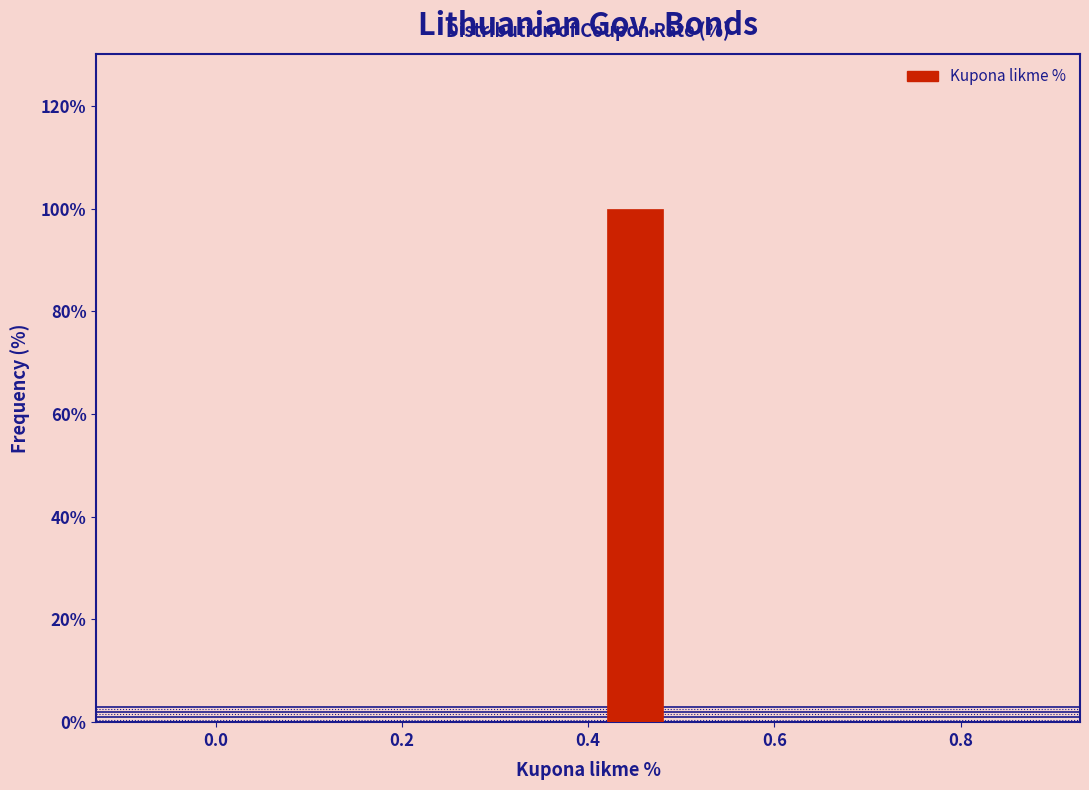

Reading left to right, transcribe this chart: for each bar, give the range it covers on the x-axis and its height. The values are not printed on the chart, so give them approximately, as read against the axis.

-0.1 to 0.0: 0
0.0 to 0.1: 0
0.1 to 0.2: 0
0.2 to 0.3: 0
0.3 to 0.4: 0
0.4 to 0.5: 100
0.5 to 0.6: 0
0.6 to 0.7: 0
0.7 to 0.8: 0
0.8 to 0.9: 0